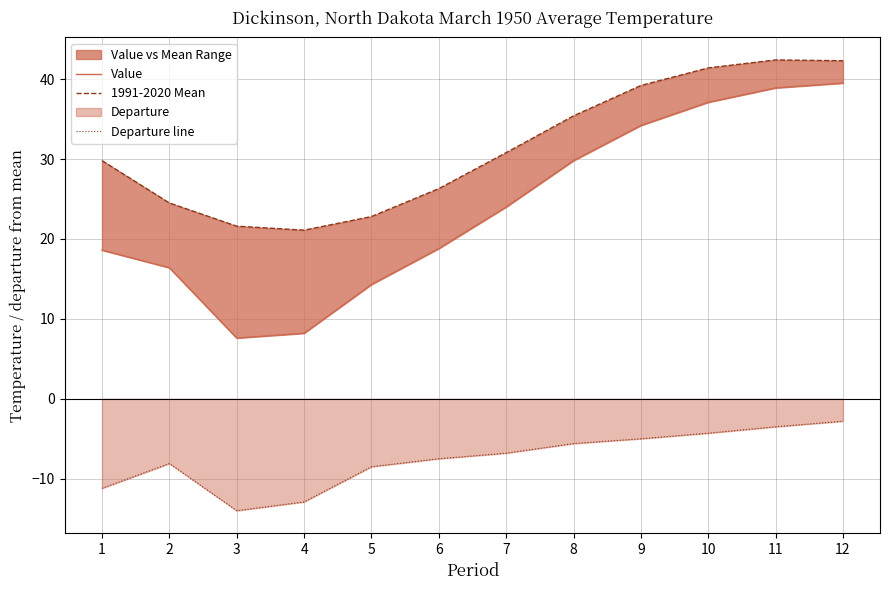

Reading left to right, list all the values displayed in this chart.

Value: 1=18.6	2=16.4	3=7.6	4=8.2	5=14.3	6=18.8	7=24.0	8=29.8	9=34.2	10=37.1	11=38.9	12=39.5
1991-2020 Mean: 1=29.8	2=24.5	3=21.6	4=21.1	5=22.8	6=26.3	7=30.8	8=35.4	9=39.2	10=41.4	11=42.4	12=42.3
Departure line: 1=-11.2	2=-8.1	3=-14.0	4=-12.9	5=-8.5	6=-7.5	7=-6.8	8=-5.6	9=-5.0	10=-4.3	11=-3.5	12=-2.8